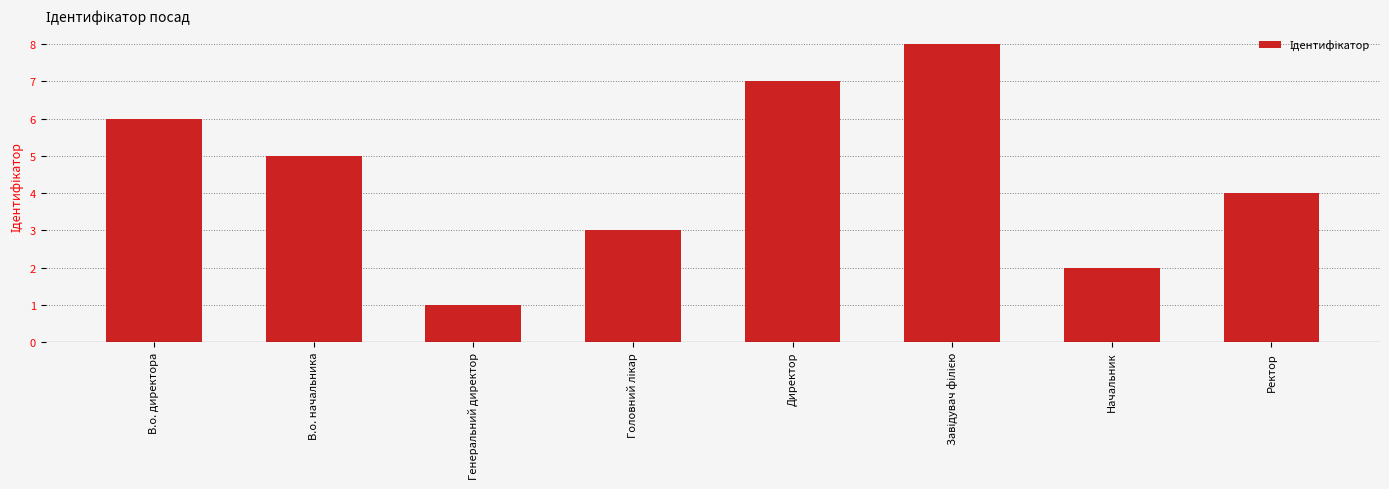

What is the difference between the maximum and minimum values?

7